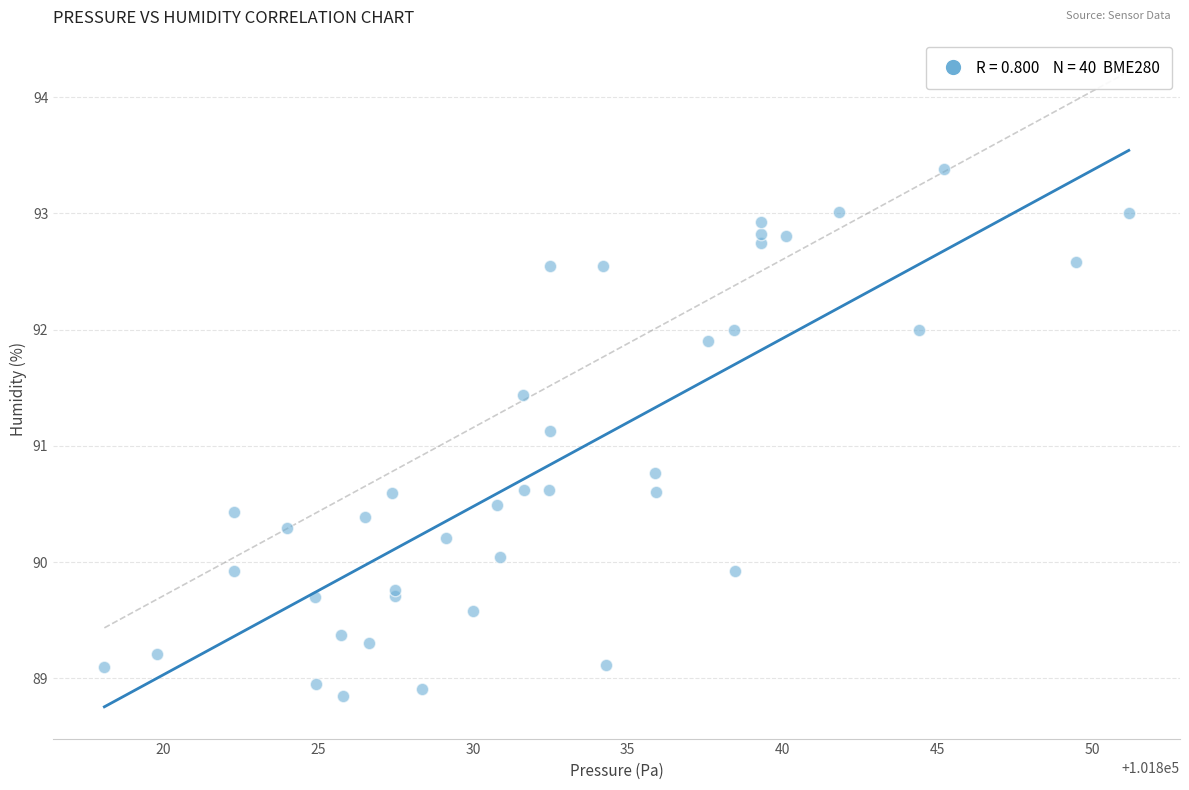

What Y value in the scatter plot is closest to 91?

91.1